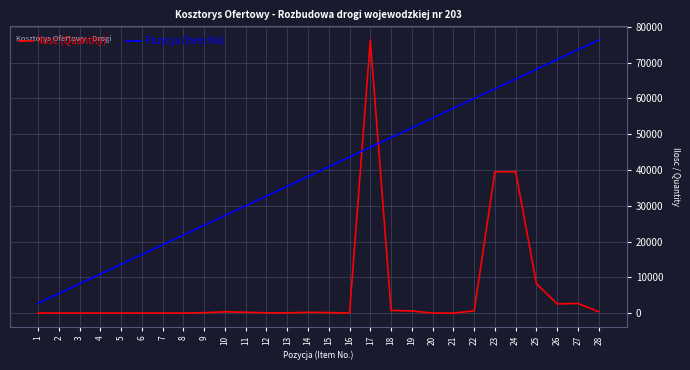

What is the maximum value shown in the chart?

76346.6